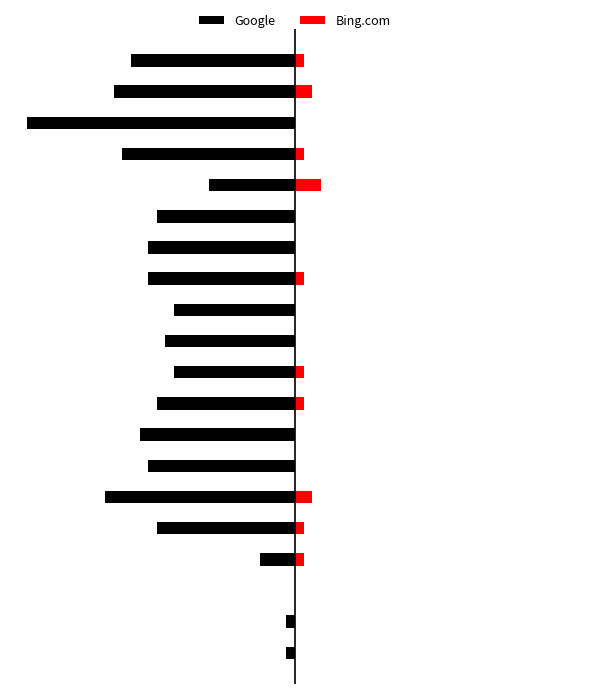

Rank the series by their average value, from highest to lowest.

Bing.com, Google